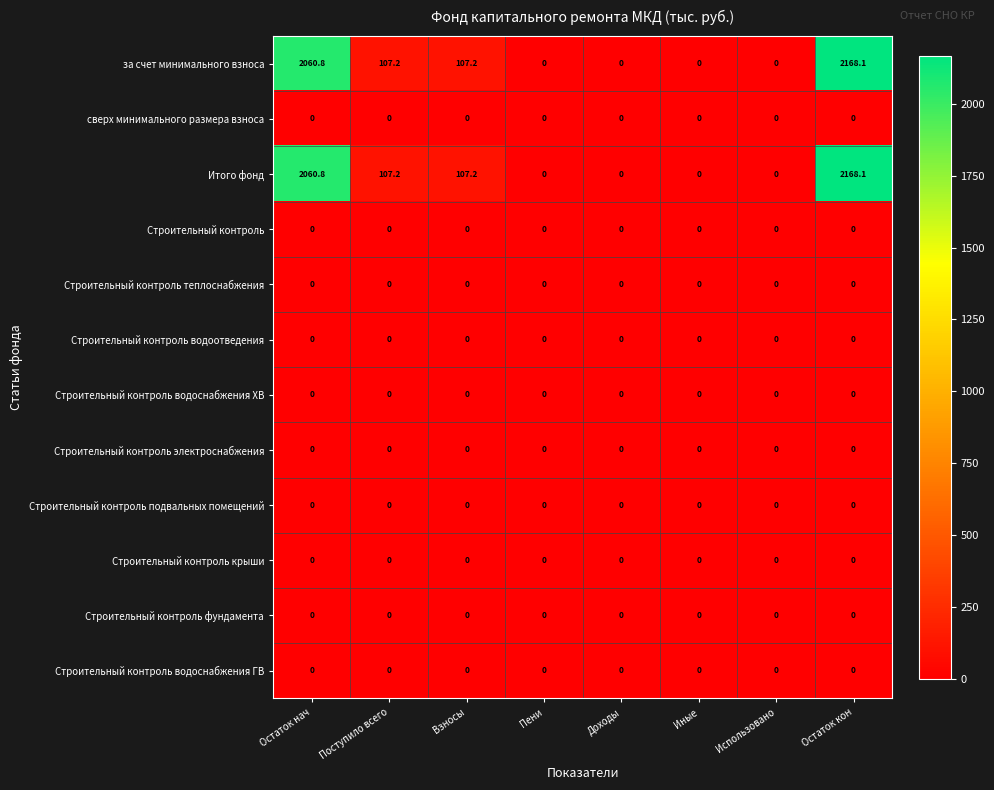

What is the spread (max minus min) of values at Взносы?

107.2